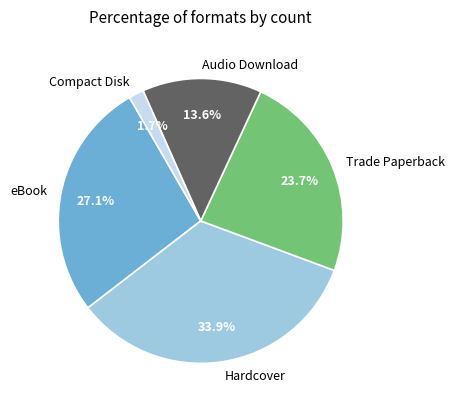

Which category has the smallest portion of the pie?

Compact Disk